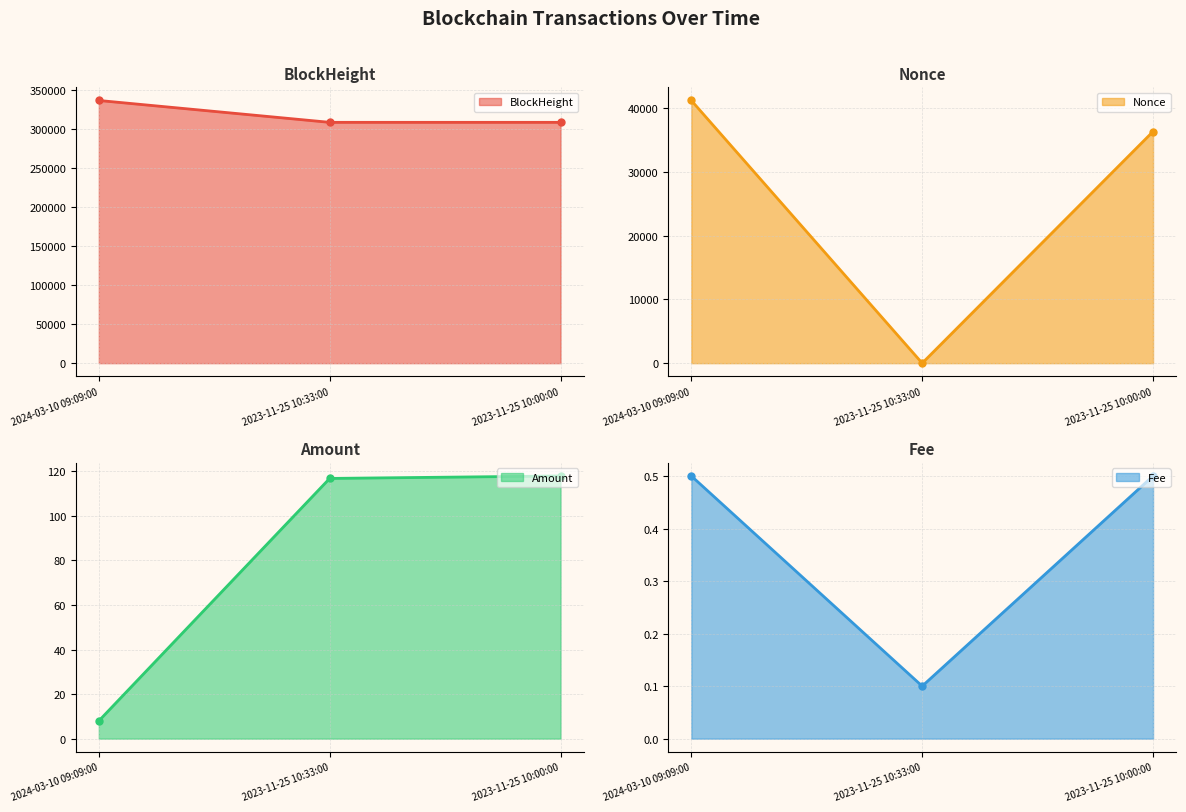

How many series are shown in this chart?

4